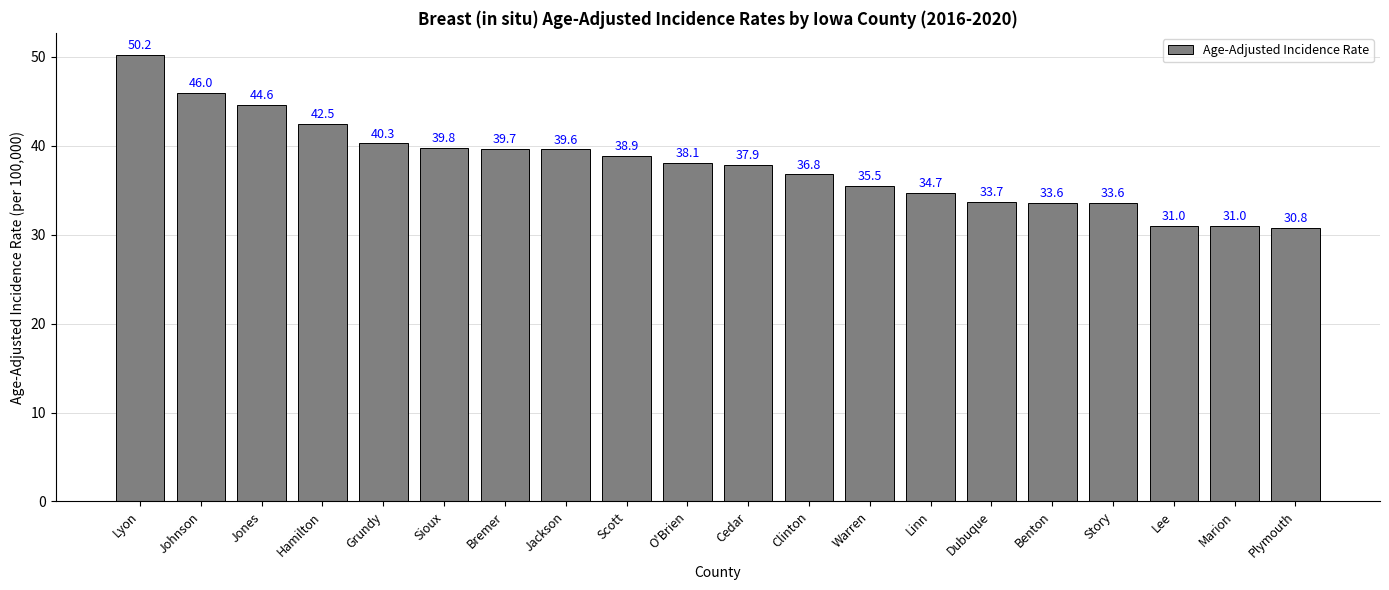

What position from the right is O'Brien?

11